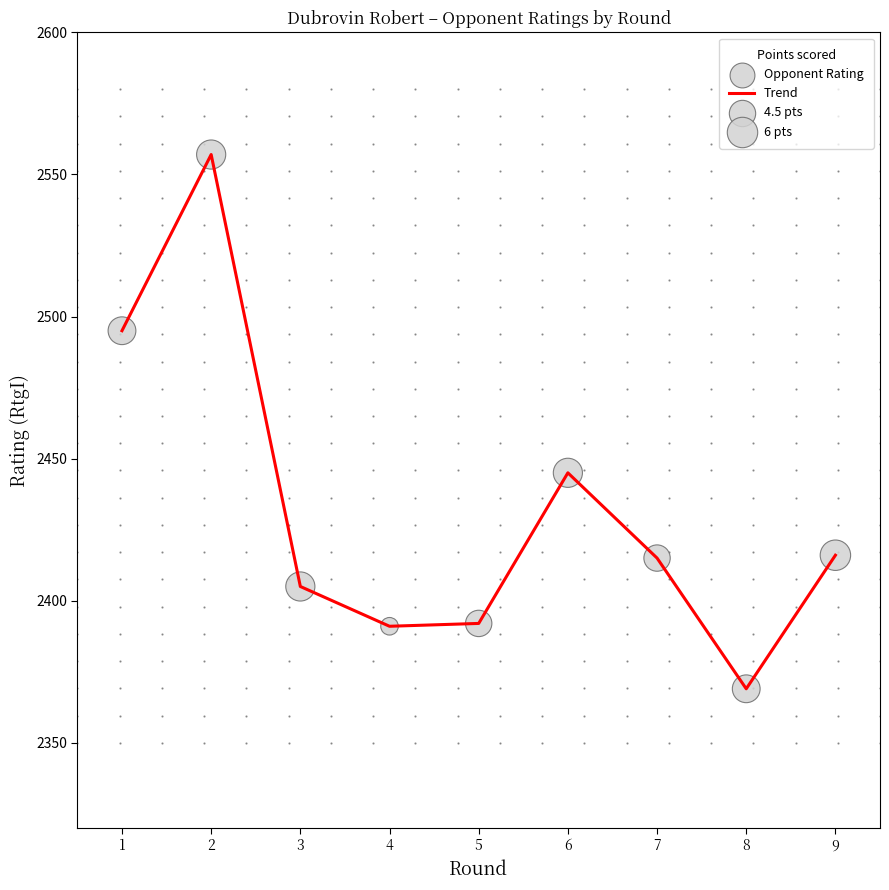

Which category has the lowest value across all series?

8